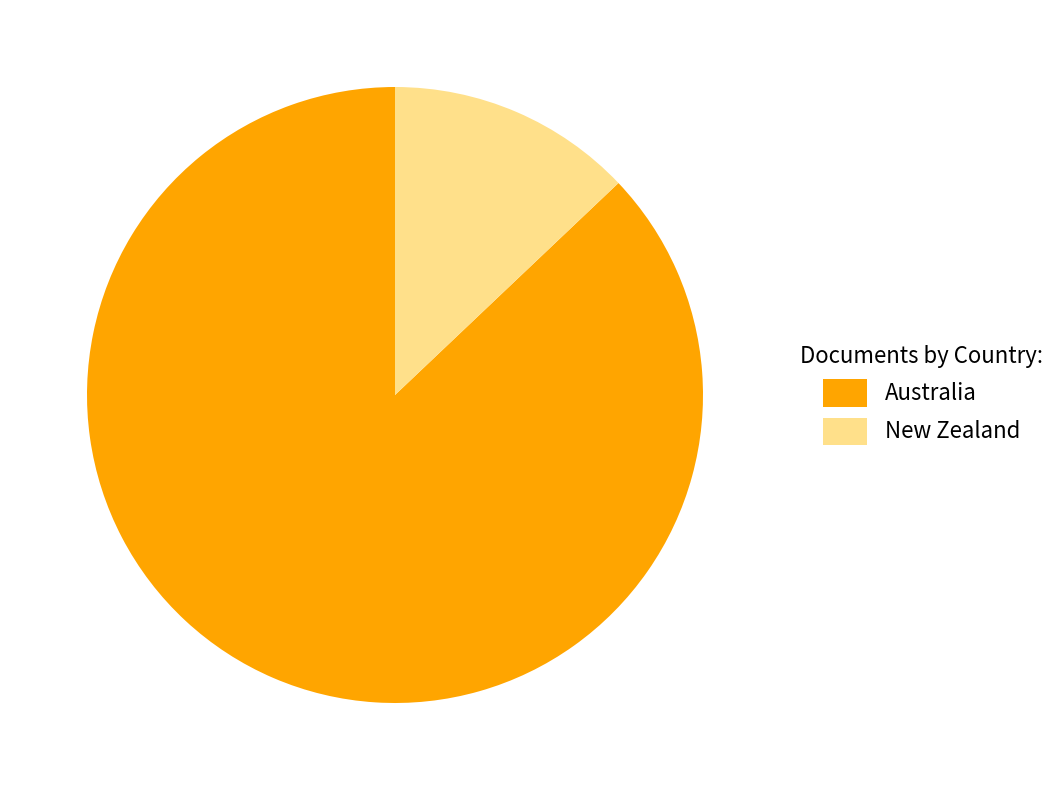

The New Zealand slice represents 1% of the pie. True or false?

False